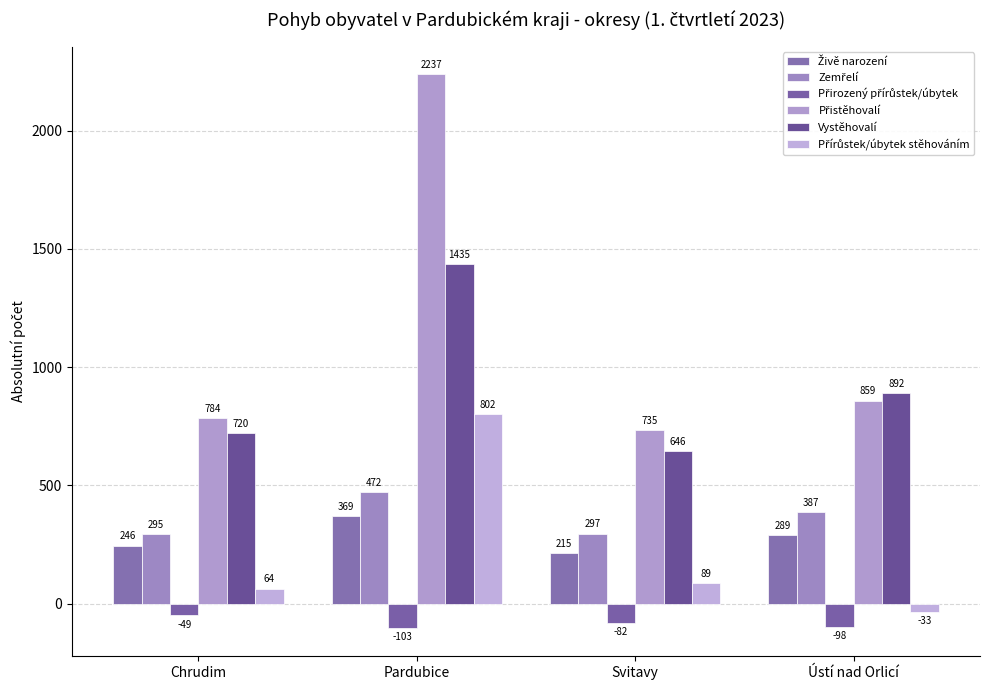

How many bars are there in each group?

6